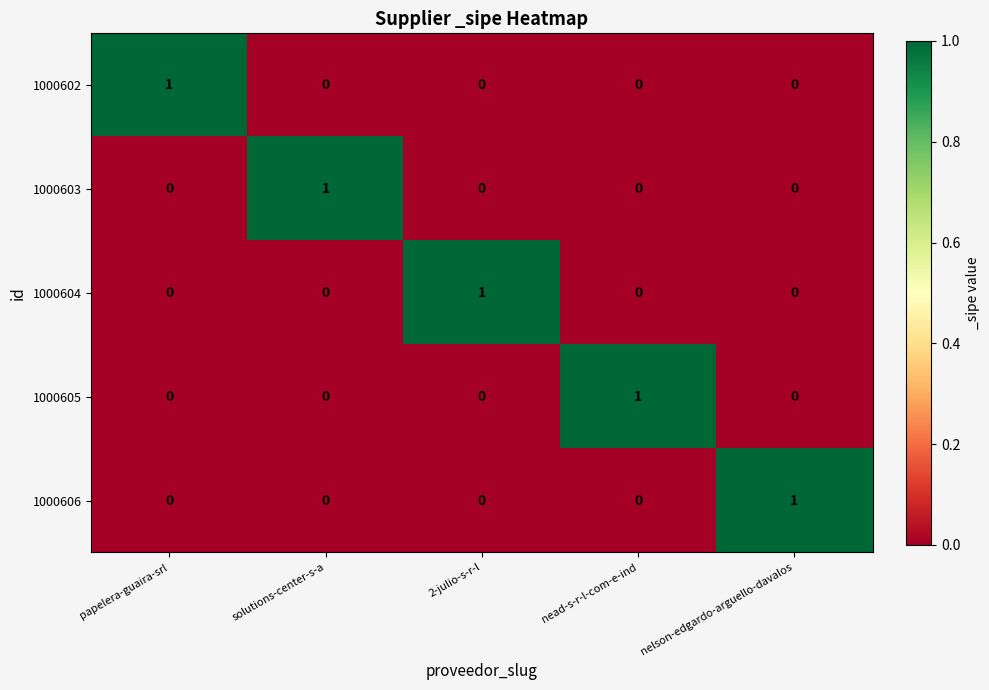

What is the spread (max minus min) of values at nead-s-r-l-com-e-ind?

1